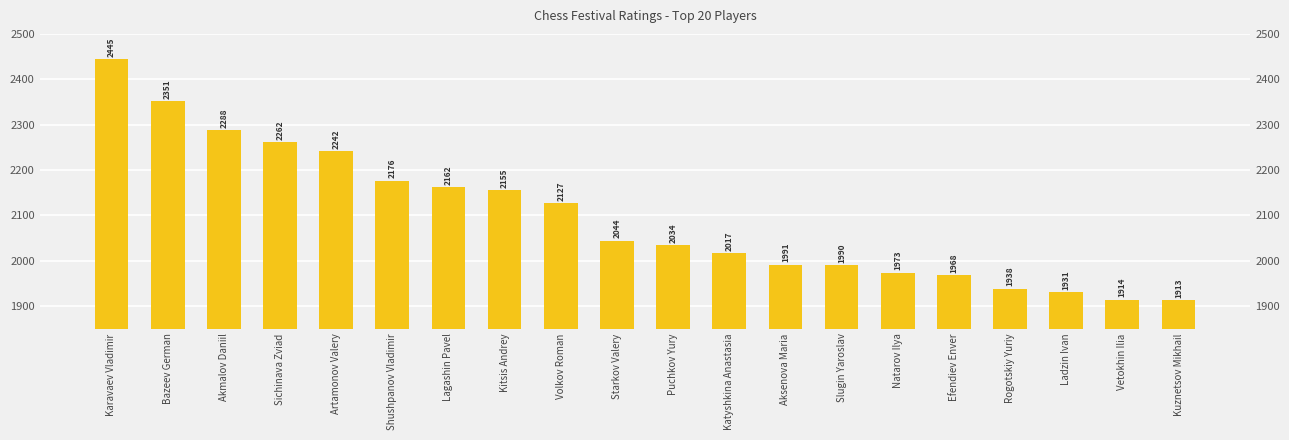

At which category does the chart reach its peak across all series?

Karavaev Vladimir